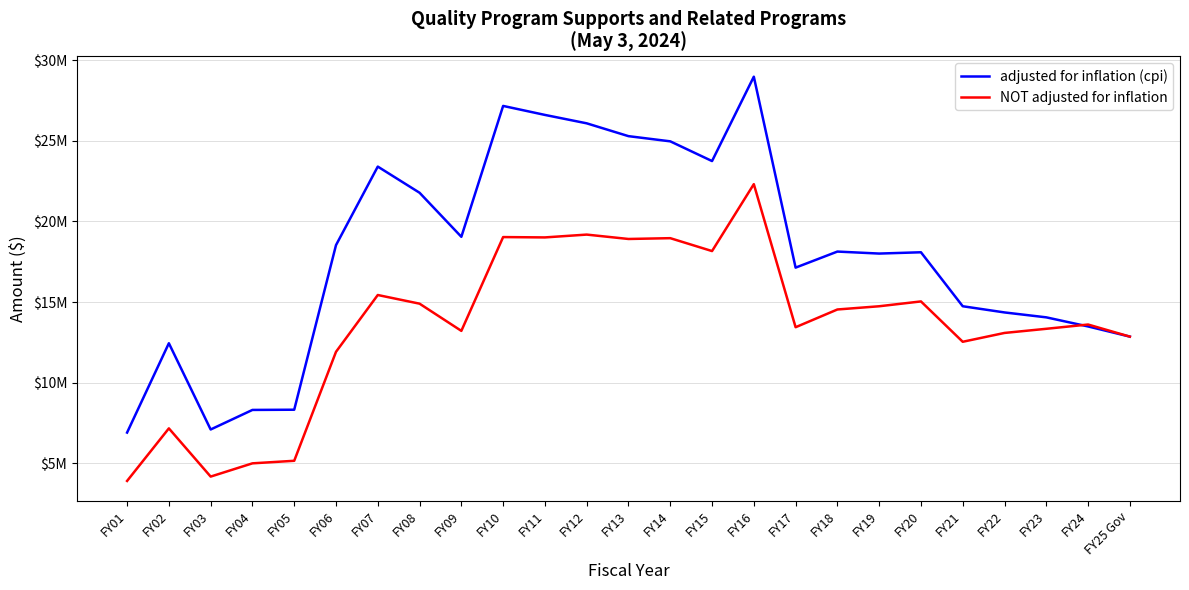

What is the difference between the maximum and minimum values in the NOT adjusted for inflation series?

18405816